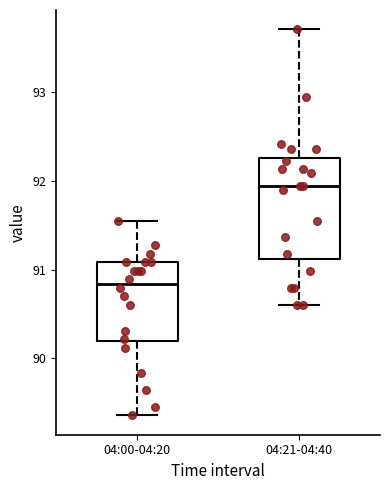

Reading left to right, transcribe this box plot: for each box, give where its median line is, the range the box spans, and where its two whiskers end, as read against the y-axis. The values are not printed on the chart, so give them approximately, as read against the axis.

04:00-04:20: median 90.8, box 90.2 to 91.1, whiskers 89.4 to 91.6
04:21-04:40: median 91.9, box 91.1 to 92.3, whiskers 90.6 to 93.7